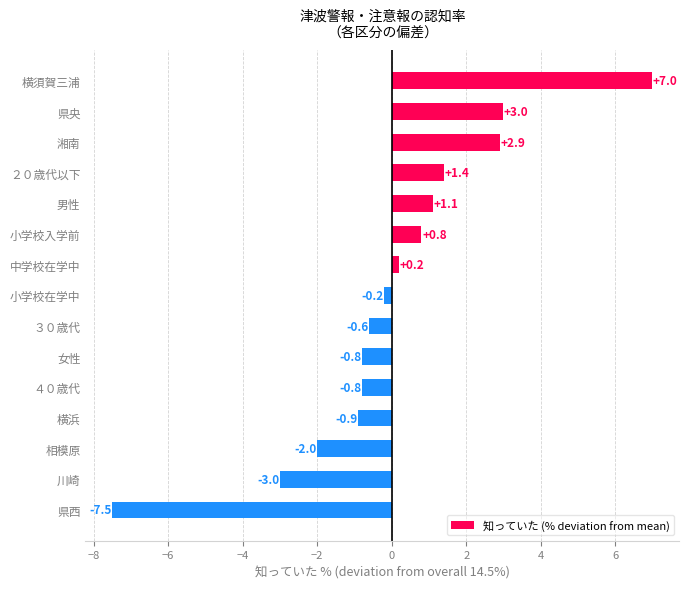

What is the difference between the maximum and minimum values?

14.5